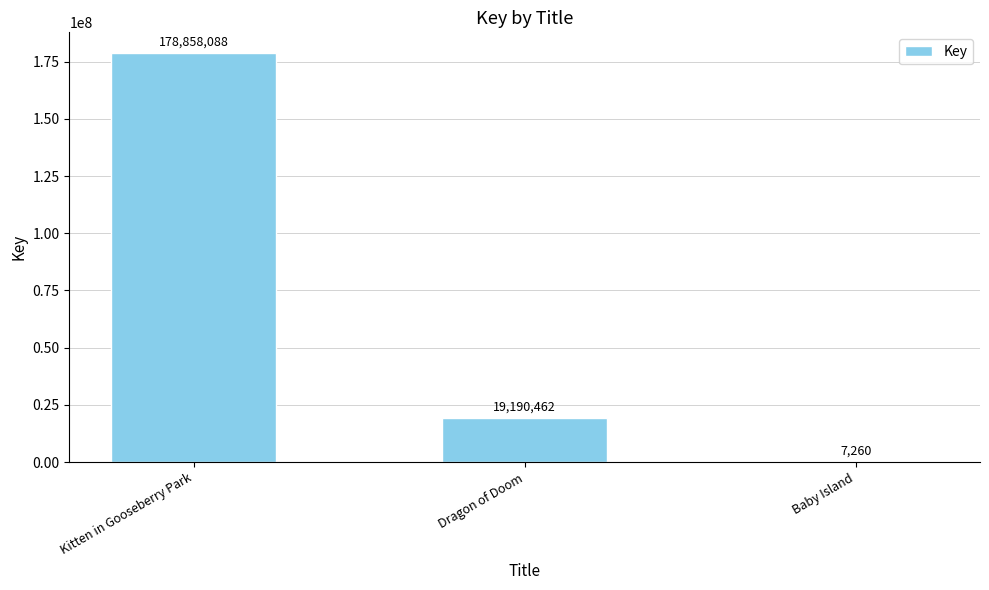

How many values are between 7260 and 178858088?

3